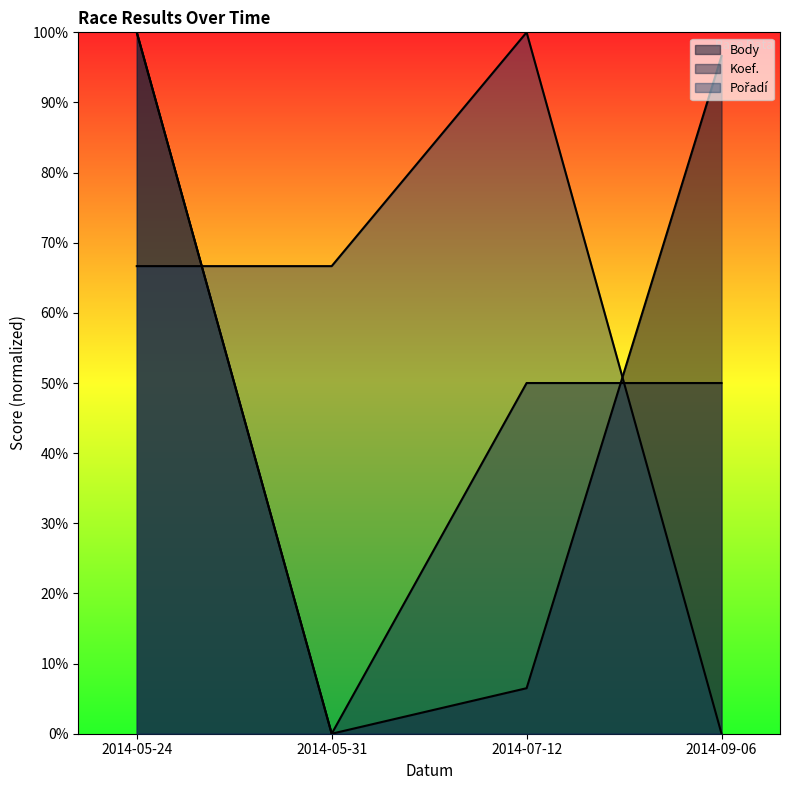

Where is Body nearest to the value 50?

2014-07-12